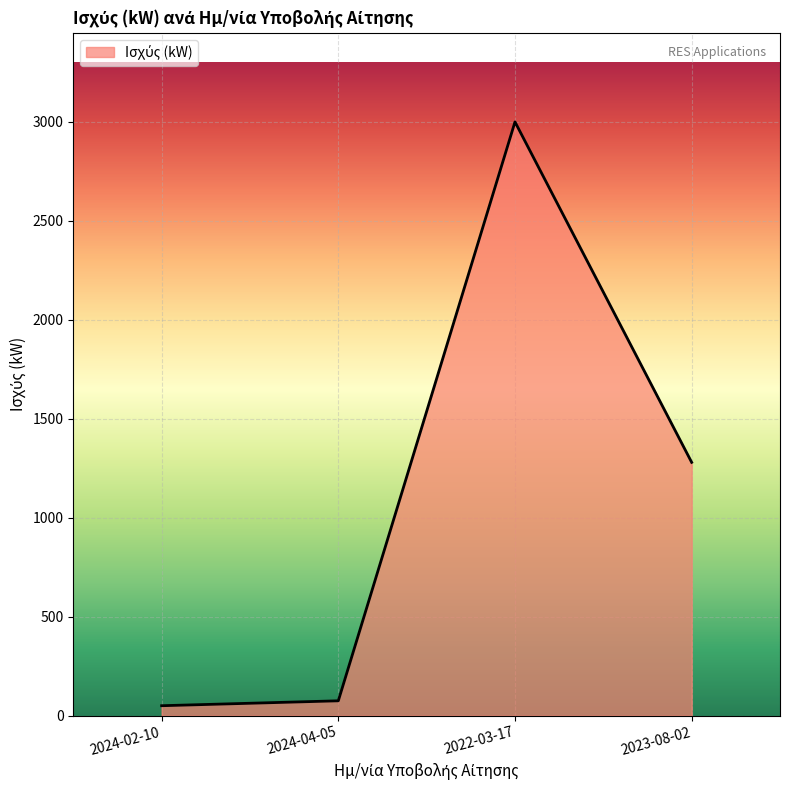

How many categories are shown in the chart?

4